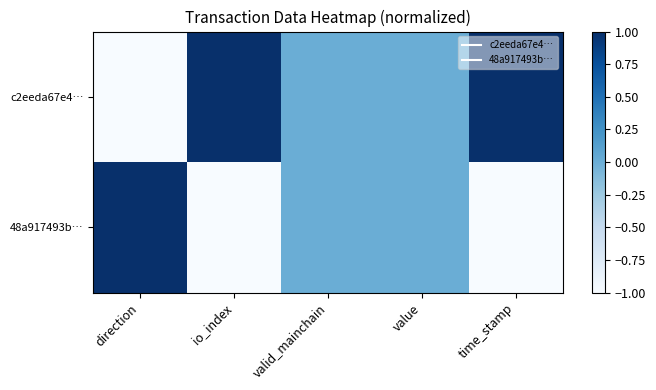

Which series has the largest range (max minus min)?

c2eeda67e4…